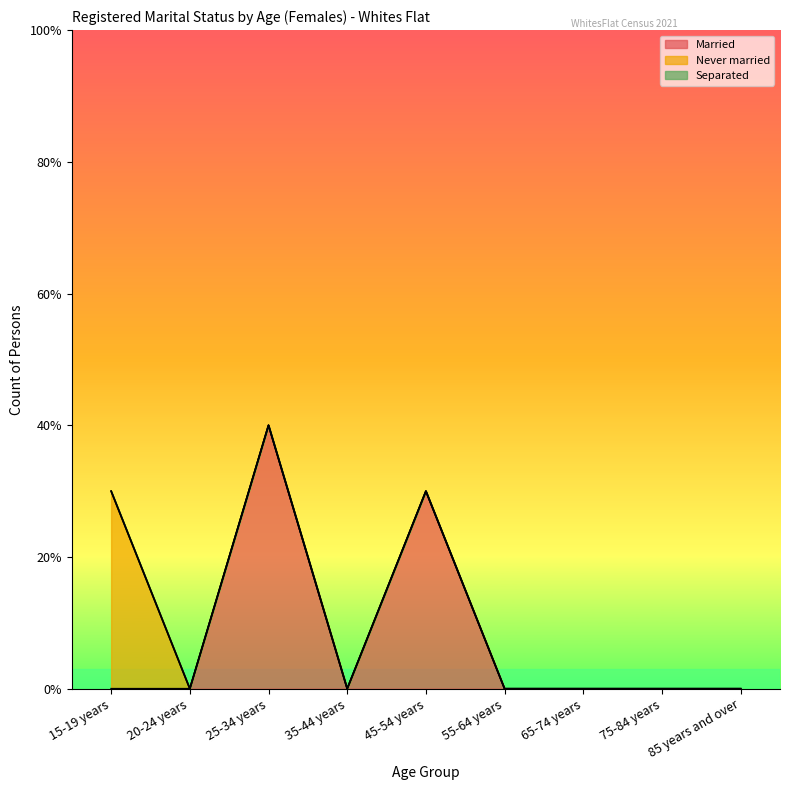

Rank the series by their average value, from highest to lowest.

Married, Never married, Separated